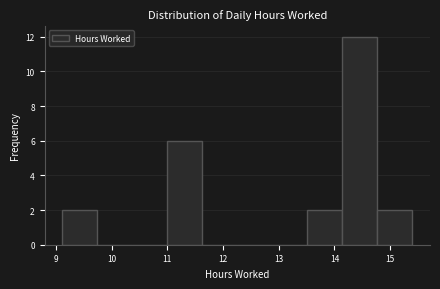

Which range on the x-axis has the tallest bar?

14.1 to 14.8